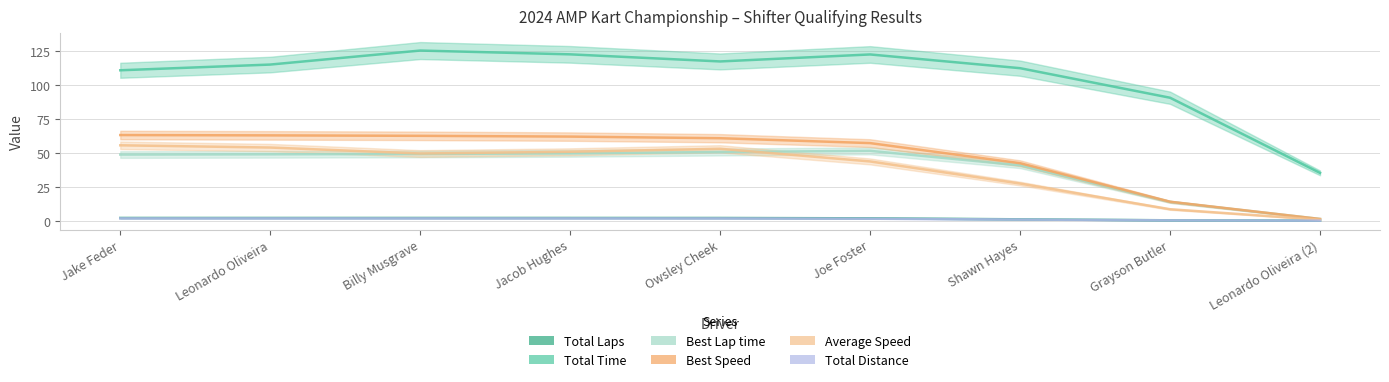

How many lines are shown in the chart?

6